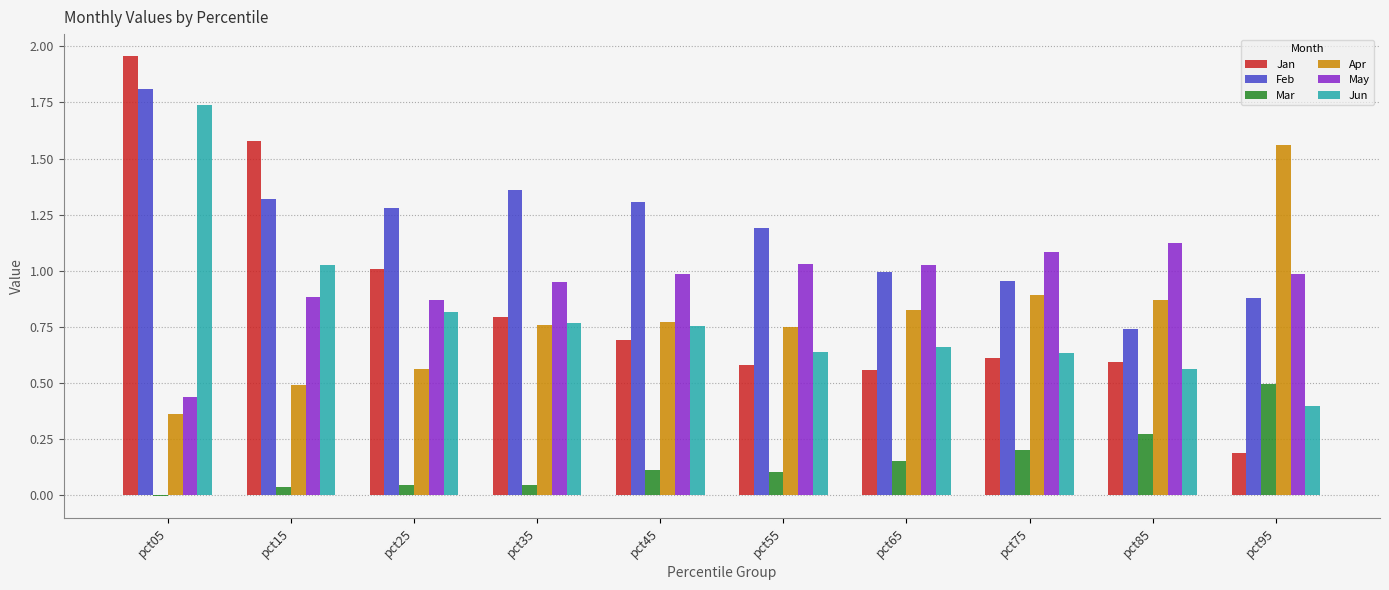

Which label corresponds to the largest value in the chart?

pct05